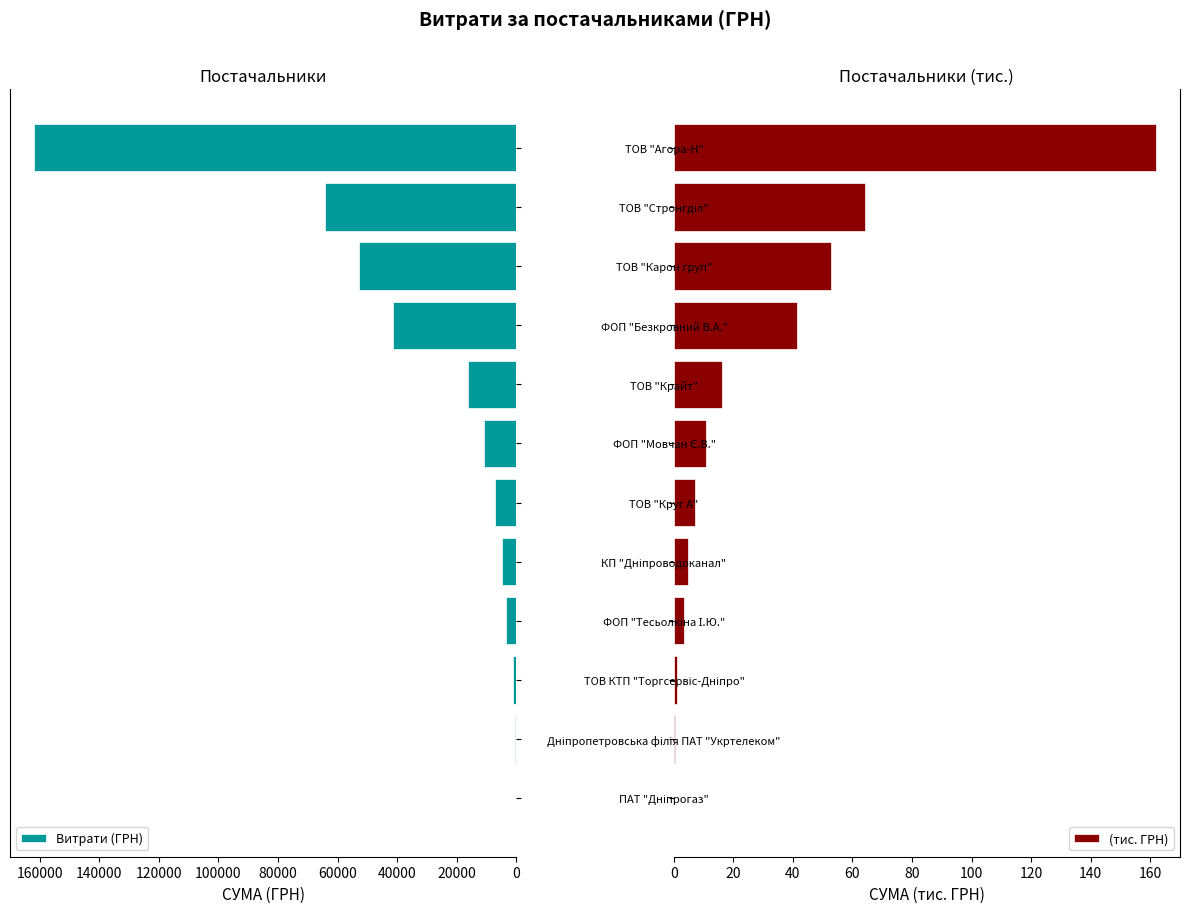

What is the approximate value of (тис. ГРН) at ФОП "Безкровний В.А."?

41.5